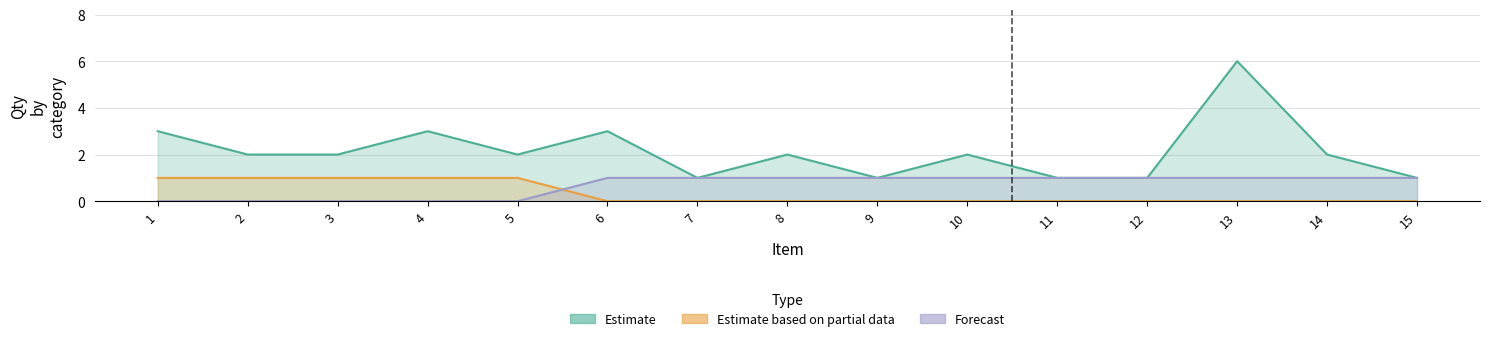

What is the total value across all series at 15?

2